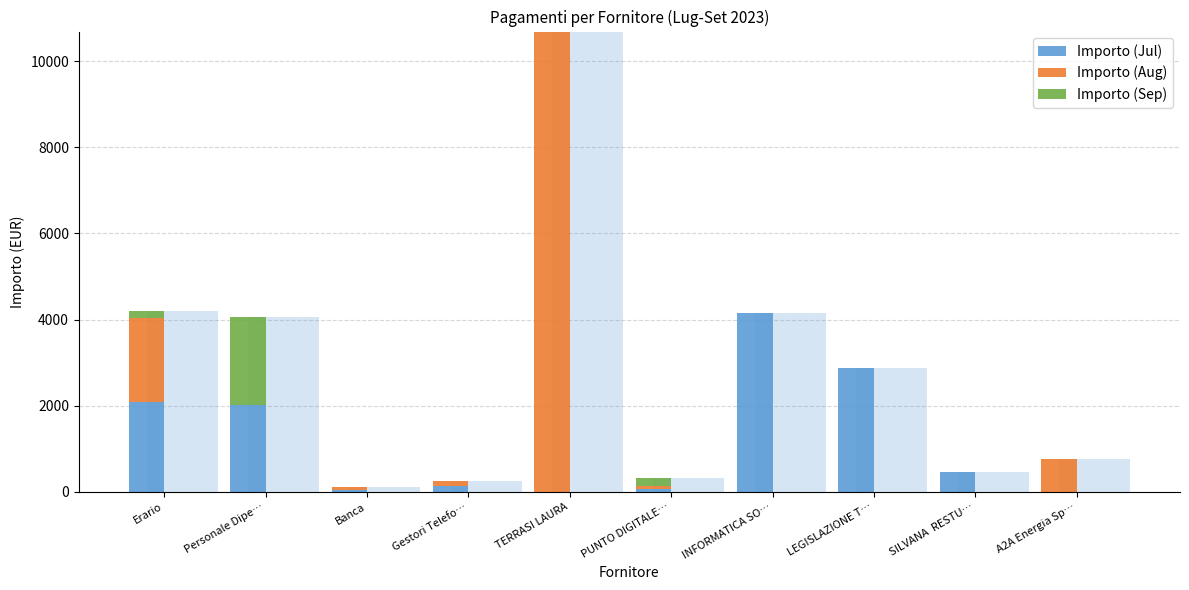

At which category is the sum across all series the highest?

TERRASI LAURA